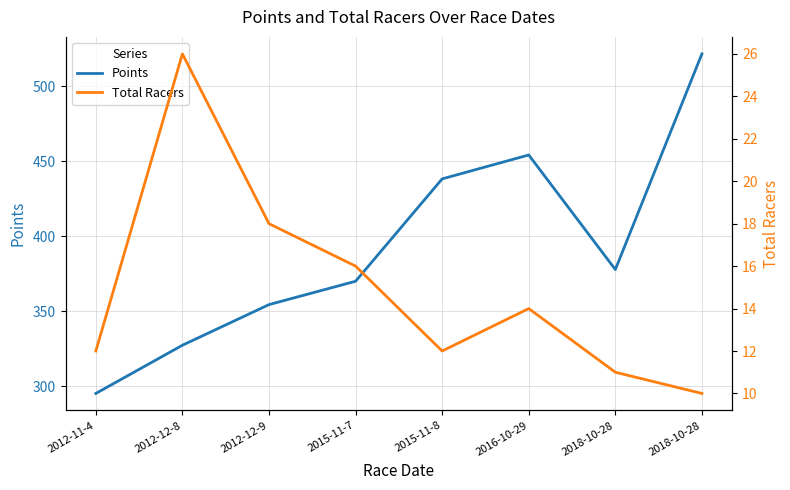

What is the sum of the Points values at 2012-11-4 and 2016-10-29?

749.5